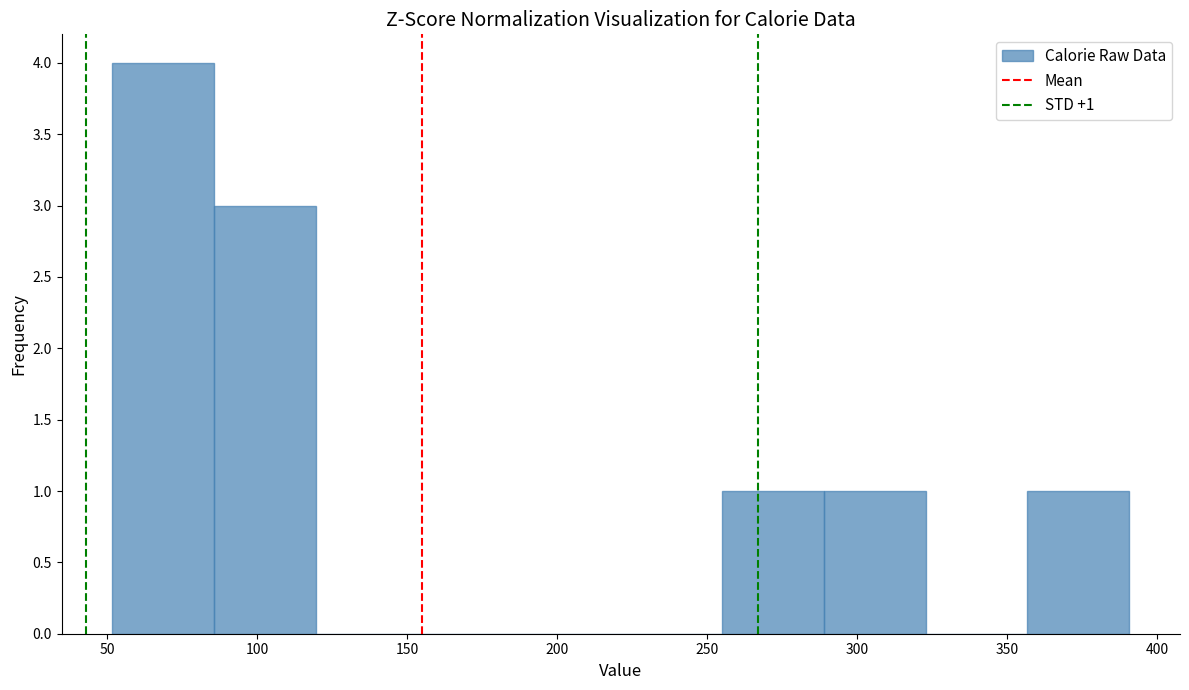

Over which range of the x-axis is the bar tallest?

50 to 85